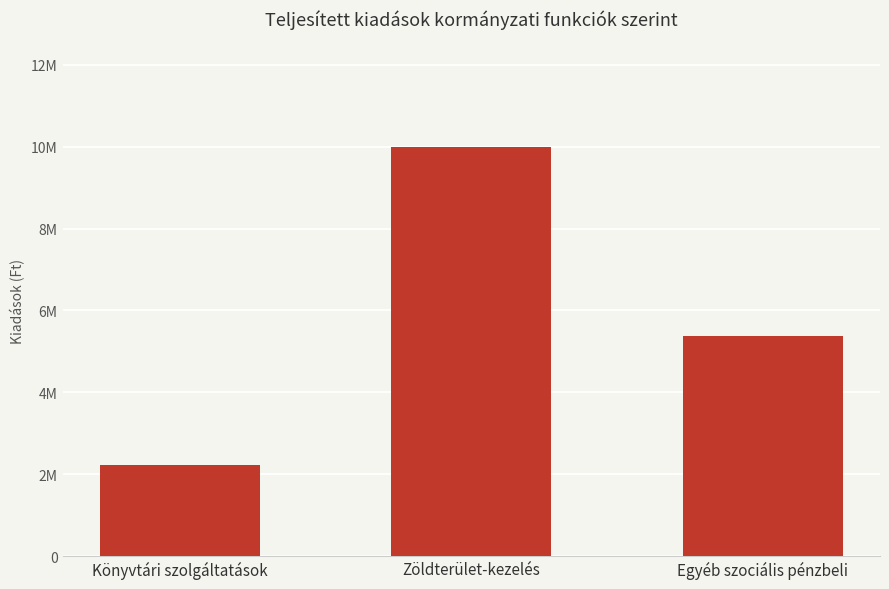

The chart shows a value of 17050339 at Zöldterület-kezelés. True or false?

False